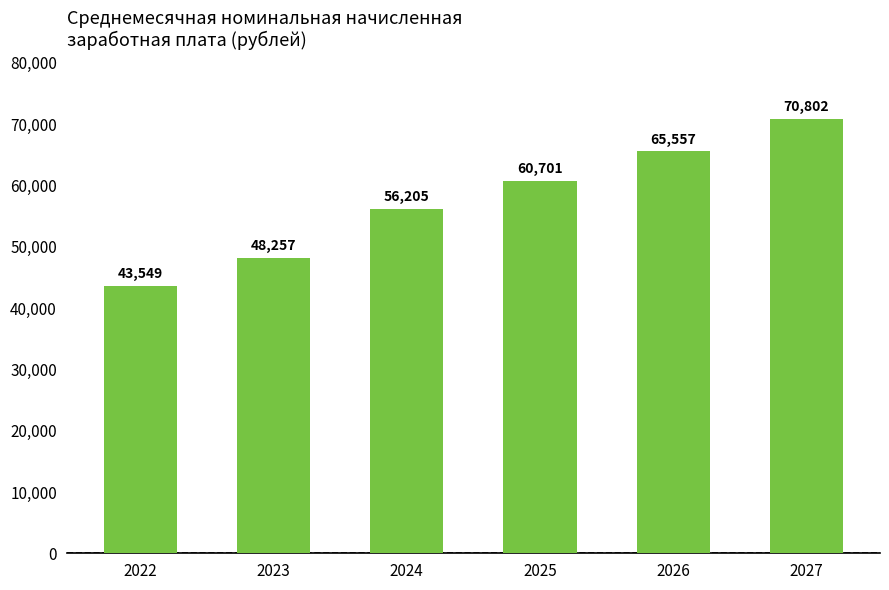

Which category has the lowest value across all series?

2022